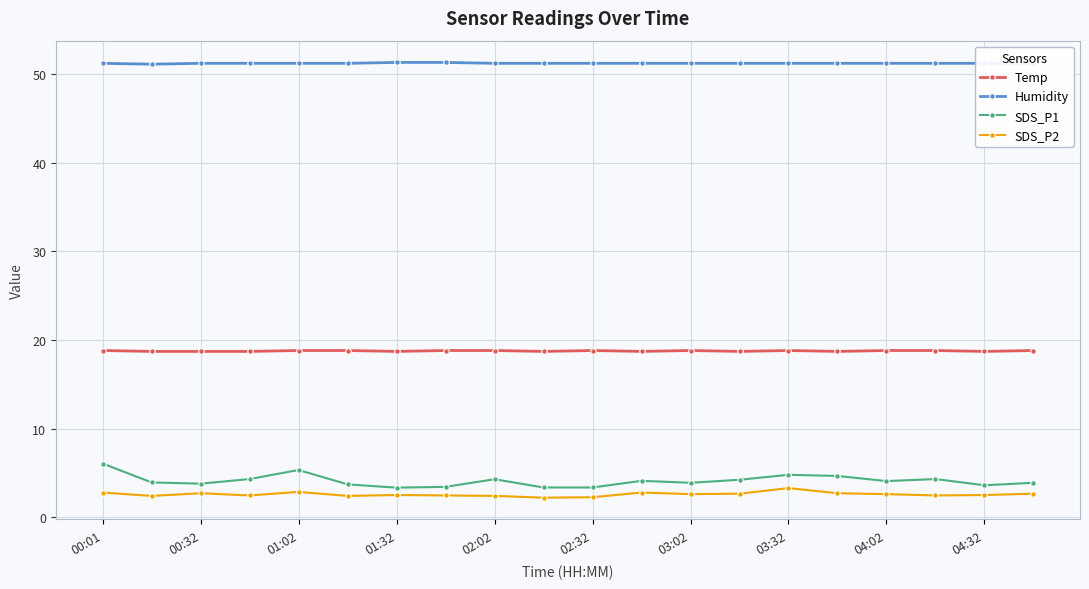

Does the chart have visible grid lines?

Yes